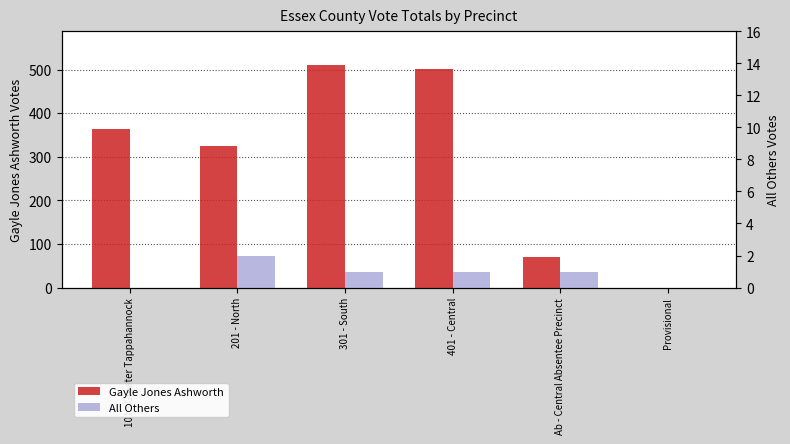

Reading right to left, transcribe all the data shown in this chart.

Gayle Jones Ashworth: 0	69	501	511	325	363
All Others: 0	1	1	1	2	0